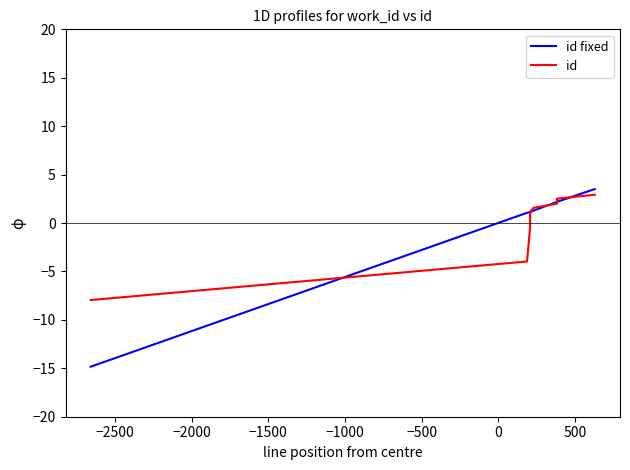

How many negative values does the id fixed series have?

1